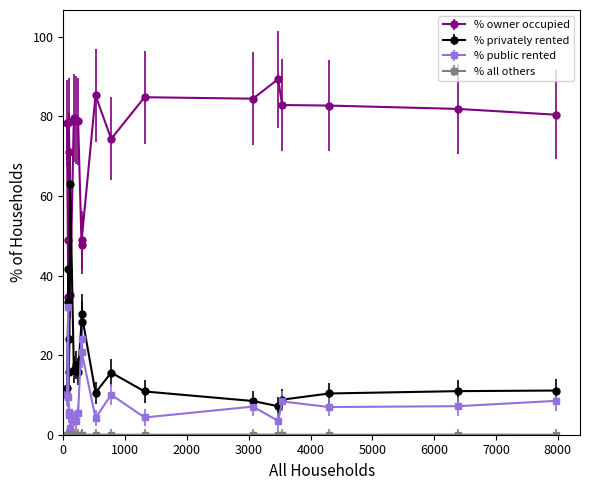

What is the maximum value shown in the chart?

89.3